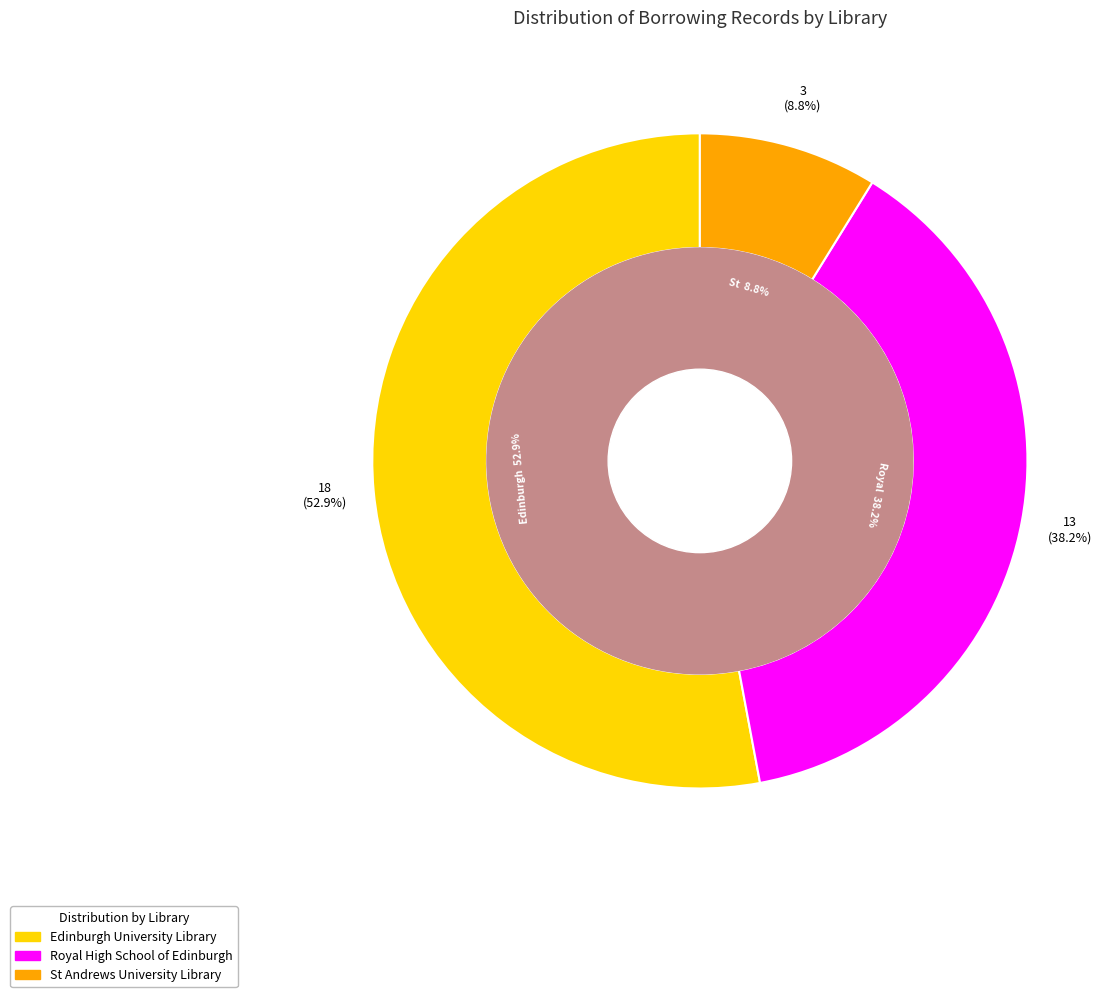

To the nearest percent, what percentage of the pie is Royal High School of Edinburgh?

38%